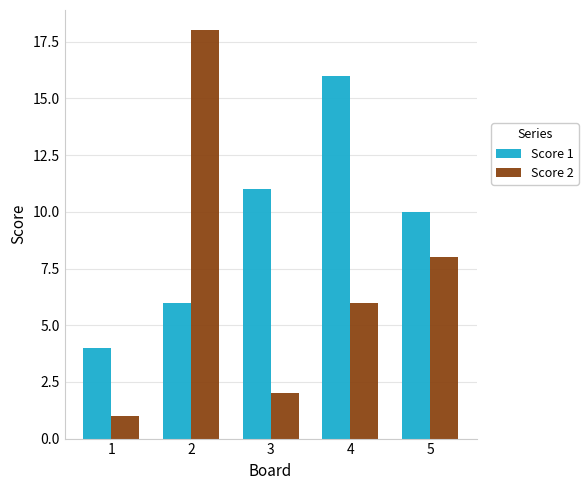

What is the total value across all series at 3?

13